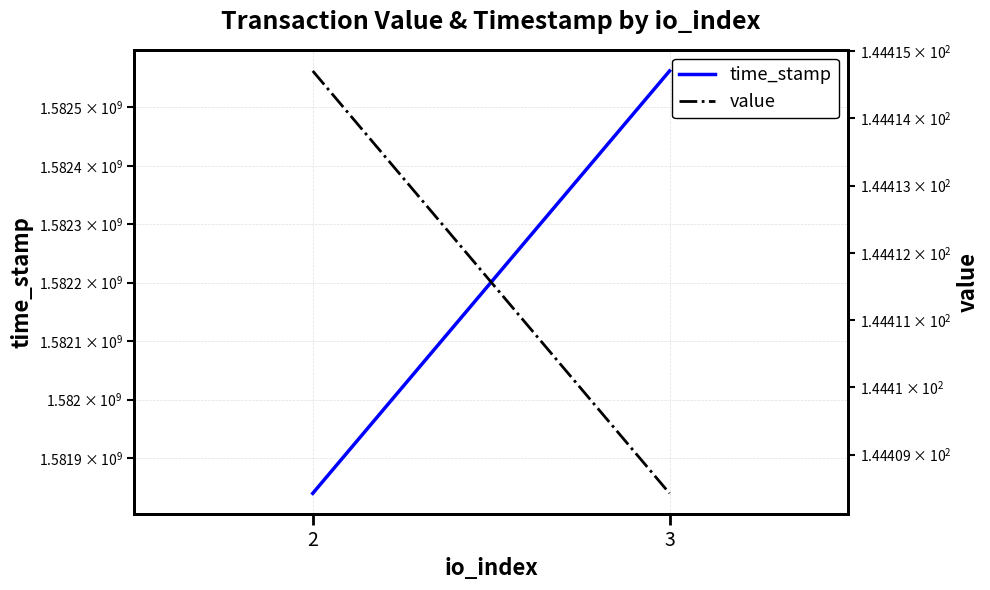

Is it true that time_stamp equals 672481062.5 at 3?

False